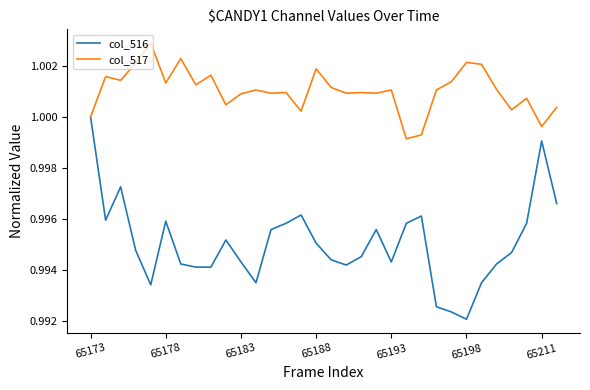

Rank the series by their average value, from highest to lowest.

col_517, col_516